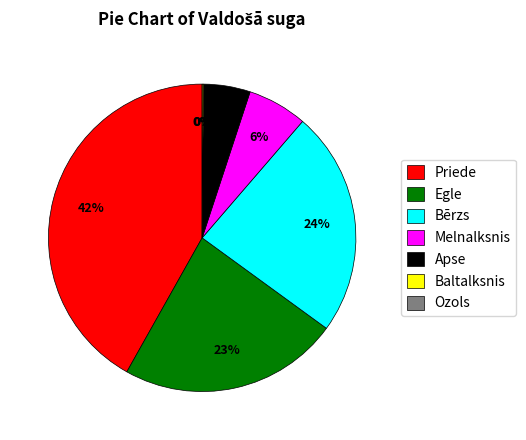

What percentage do Melnalksnis and Bērzs together represent?

30.0%